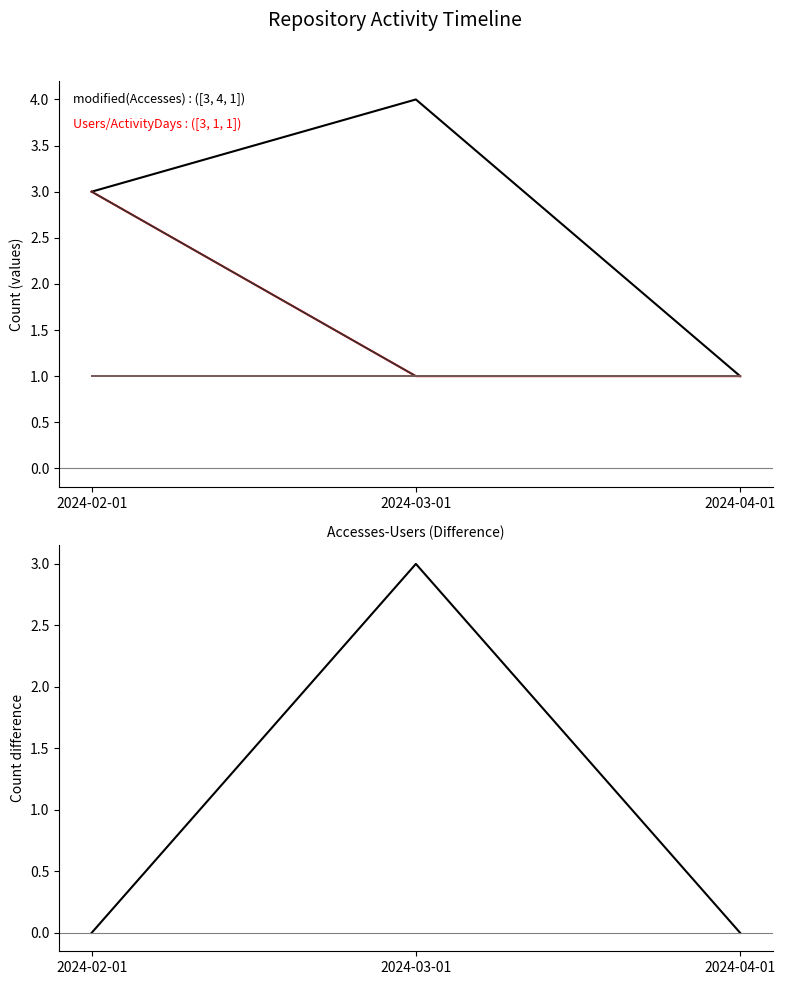

Reading right to left, what are all the values shown in this chart?

Accesses: 1	4	3
Users: 1	1	3
Activity Days: 1	1	3
Methods: 1	1	1
Dataset: 1	1	1
Accesses-Users: 0	3	0